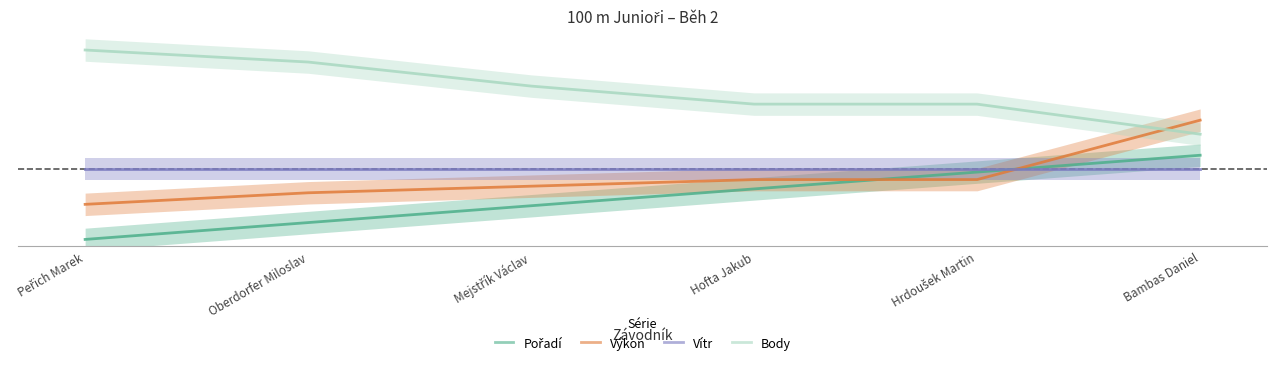

True or false: Body has a value of 1.3 at Oberdorfer Miloslav.

True